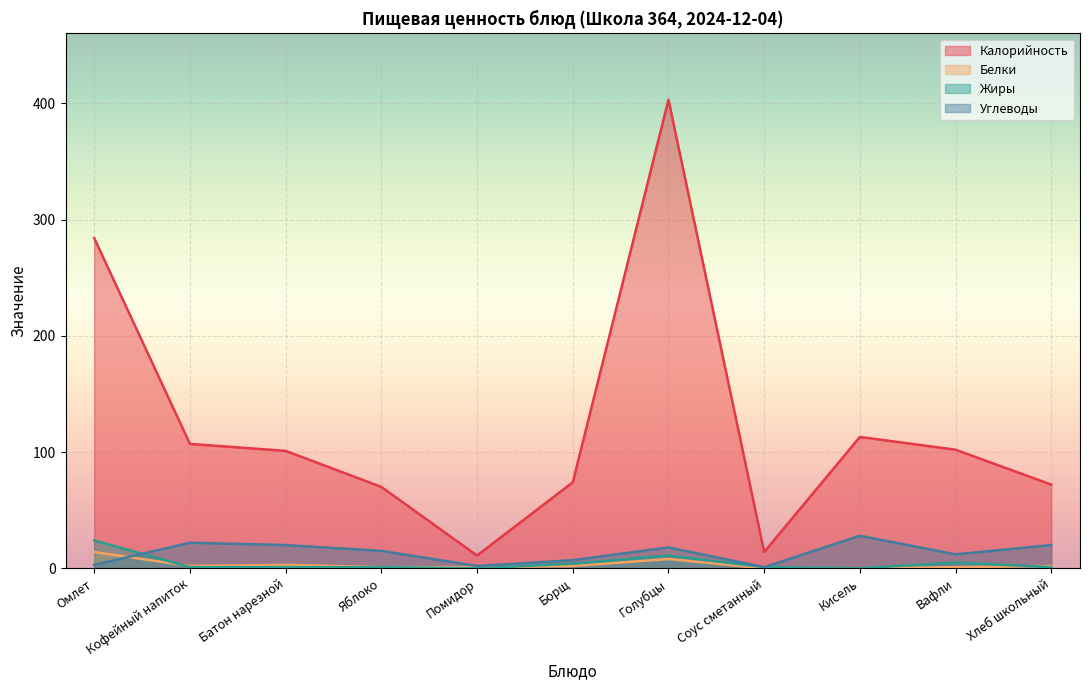

Which series has the largest range (max minus min)?

Калорийность